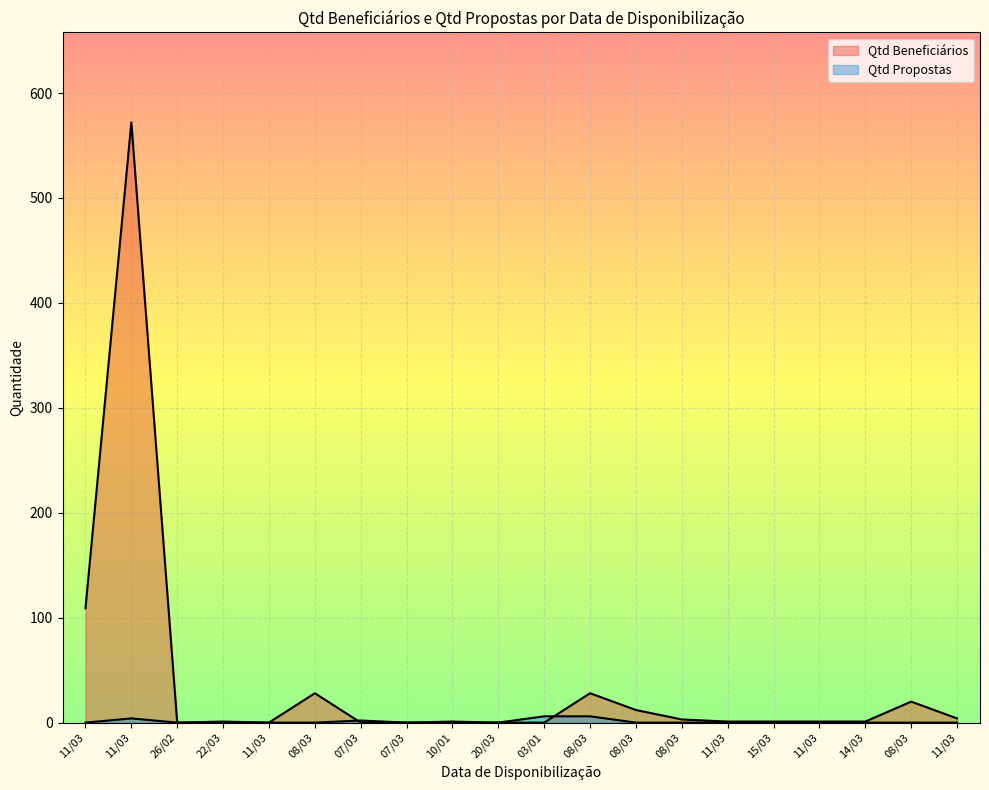

Reading left to right, transcribe all the data shown in this chart.

Qtd Beneficiários: 109	572	0	1	0	28	0	0	0	0	0	28	12	3	1	1	1	1	20	4
Qtd Propostas: 0	4	0	0	0	0	2	0	1	0	6	6	0	0	0	0	0	0	0	0